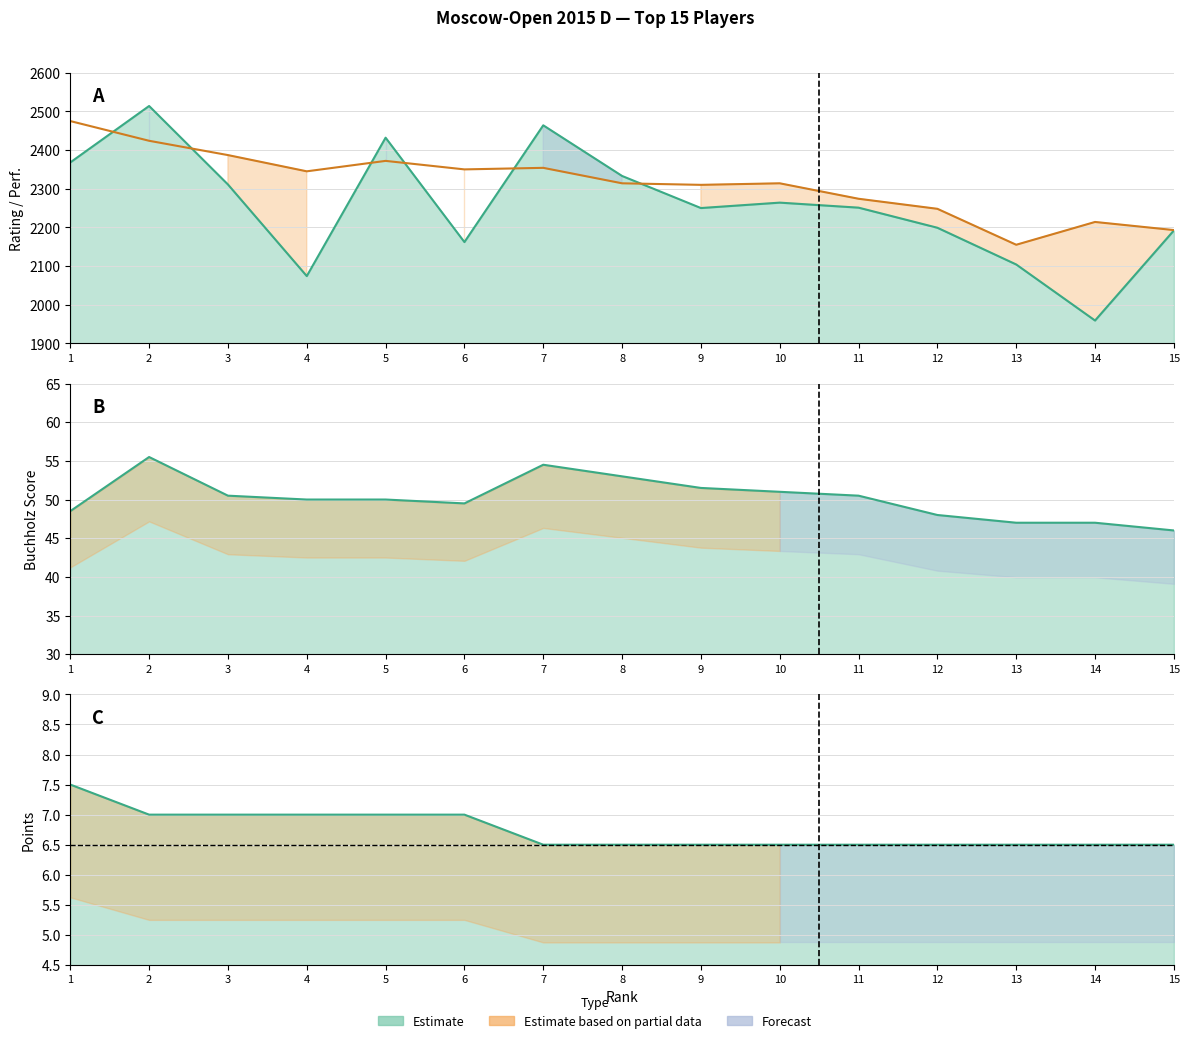

What is the sum of the Buchholz values at 8 and 6?

102.5